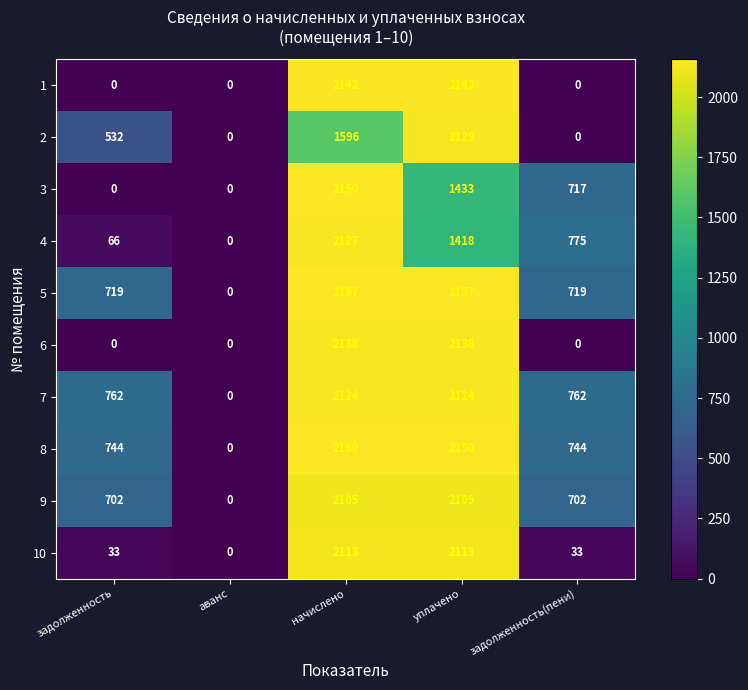

At how many categories does at least one series exceed 607?

4